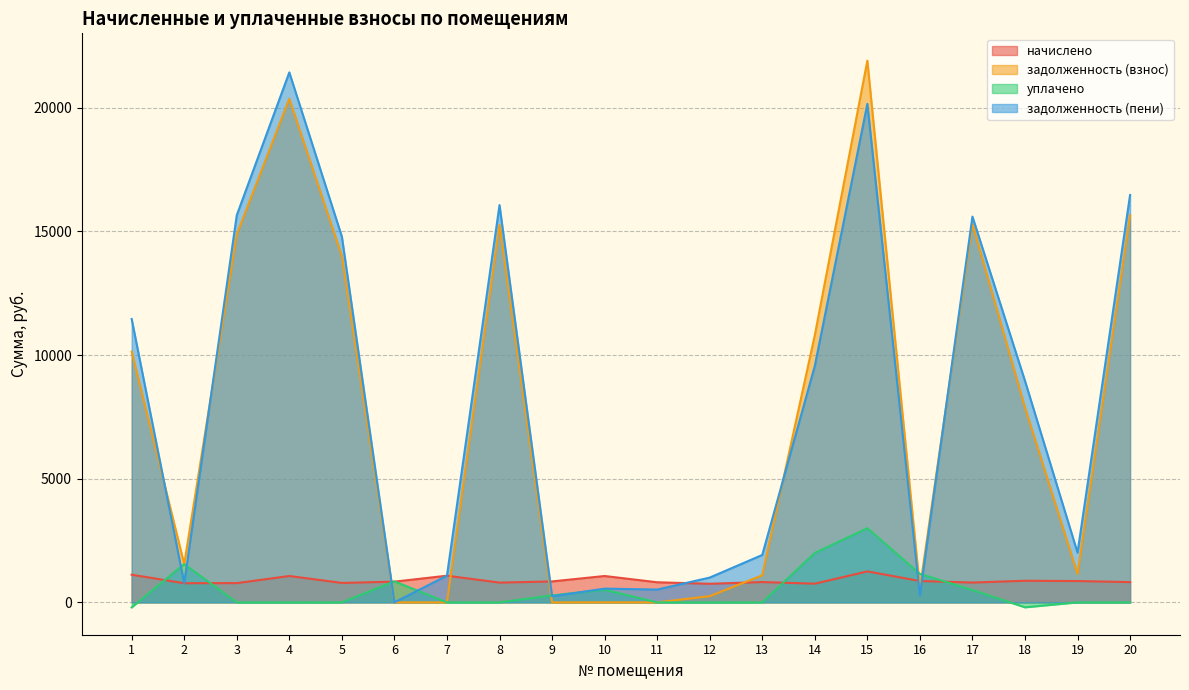

What is the difference between the highest and lowest values at 14?

10050.3